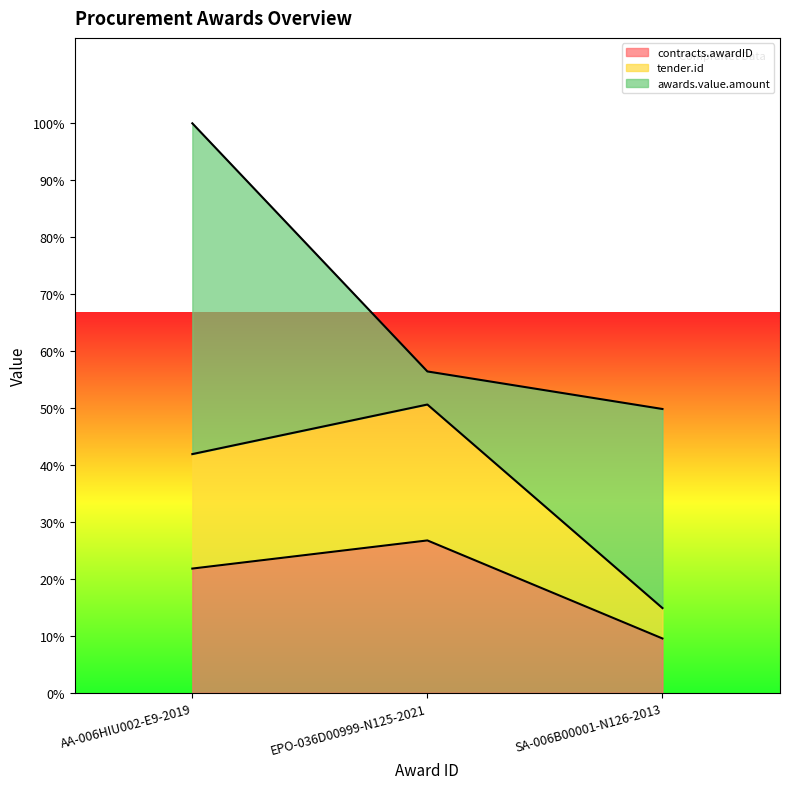

What are all the series names shown in the legend?

contracts.awardID, tender.id, awards.value.amount